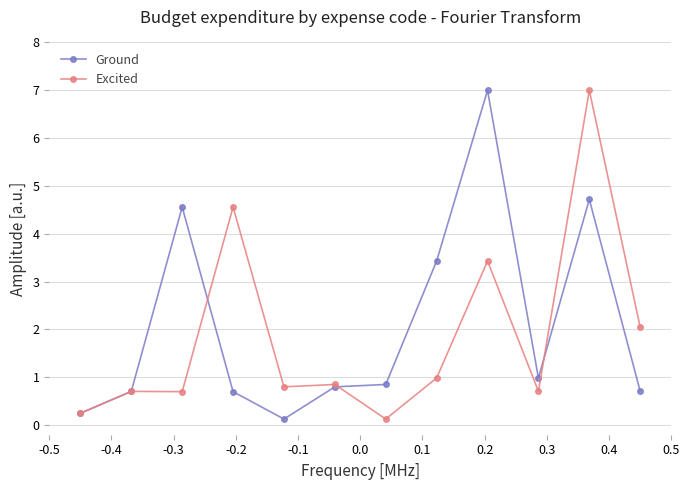

What is the greatest value displayed?

7.0